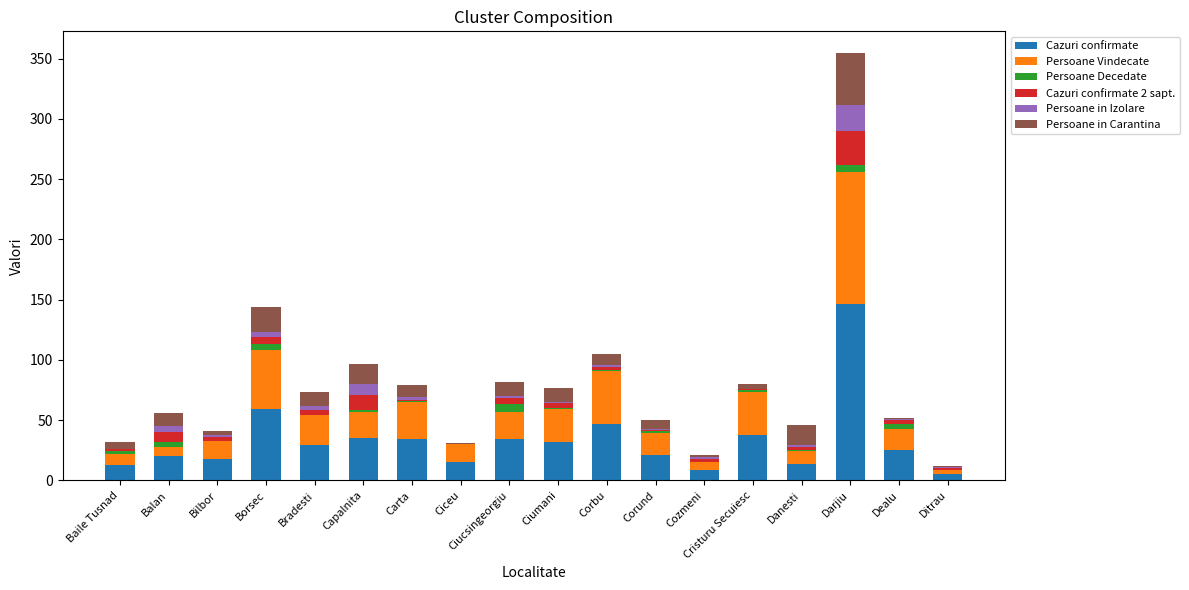

Count the number of data series in this chart.

6